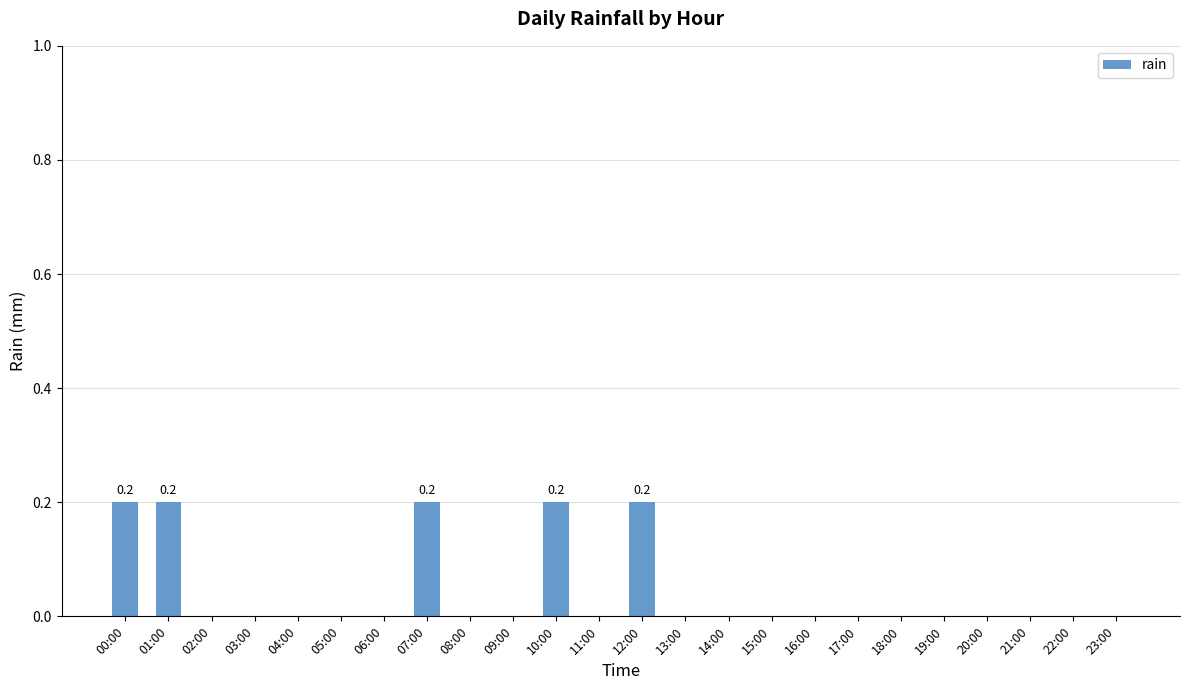

What is the sum of all values?

1.0